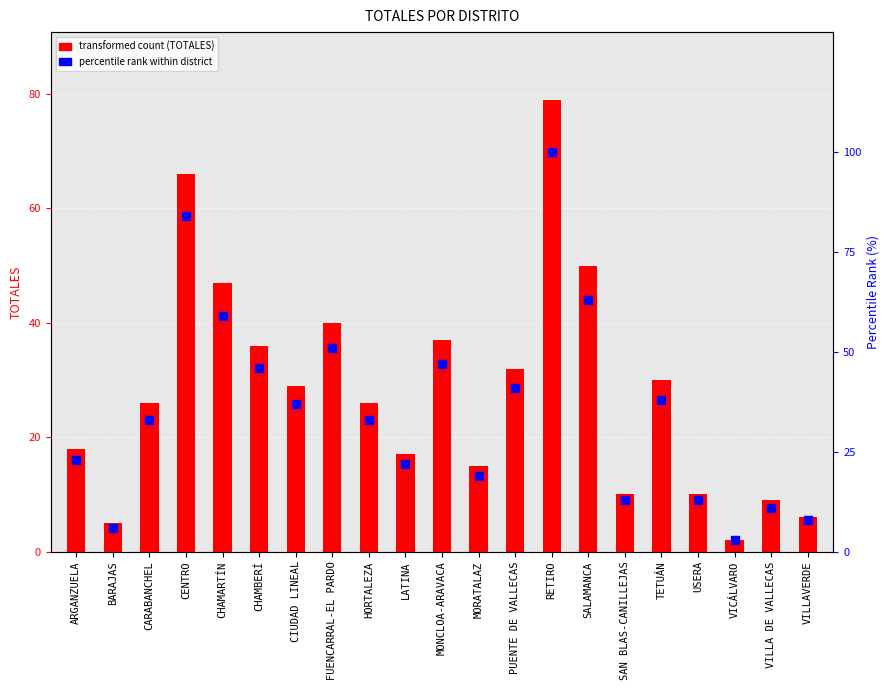

Approximately how many times larger is the value at RETIRO compared to LATINA?

4.5